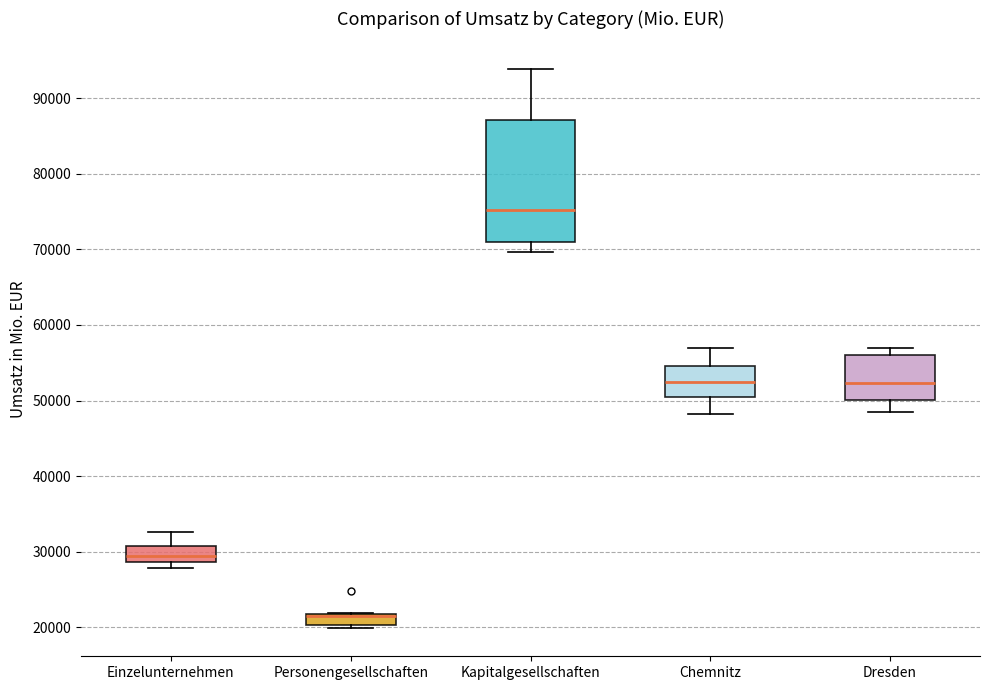

Comparing the boxes themselves (not the whiskers), which one is the tallest?

Kapitalgesellschaften